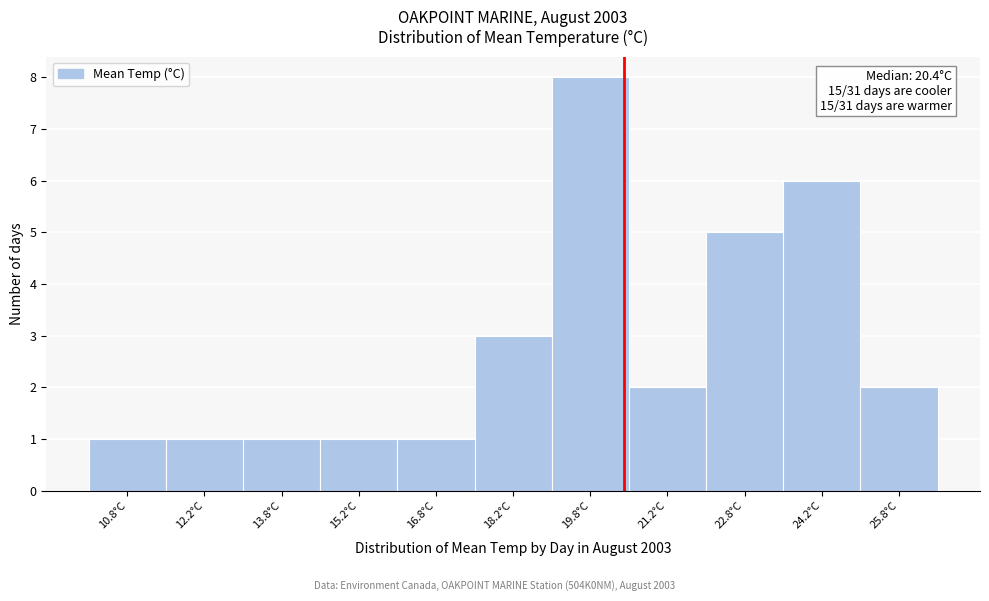

Which range on the x-axis has the tallest bar?

19.0 to 20.5